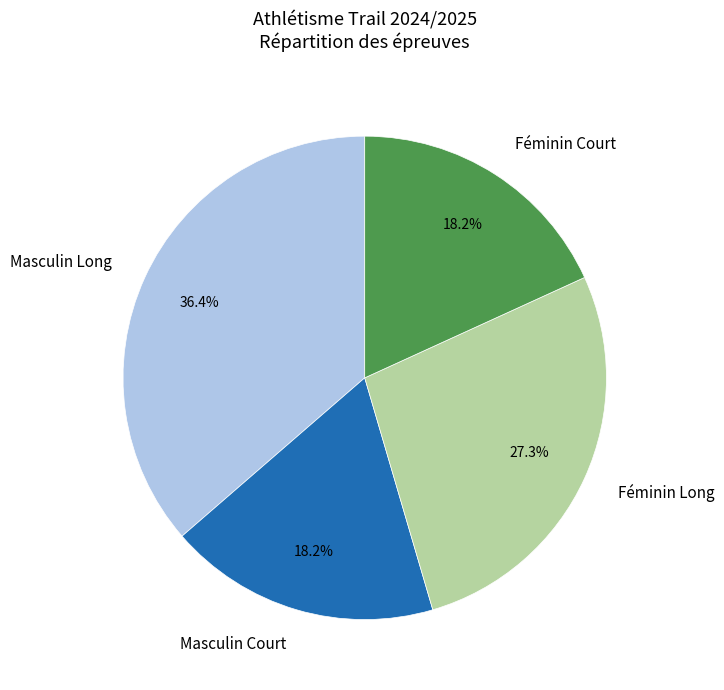

Approximately how many times larger is the value at Féminin Court compared to Masculin Long?

0.5